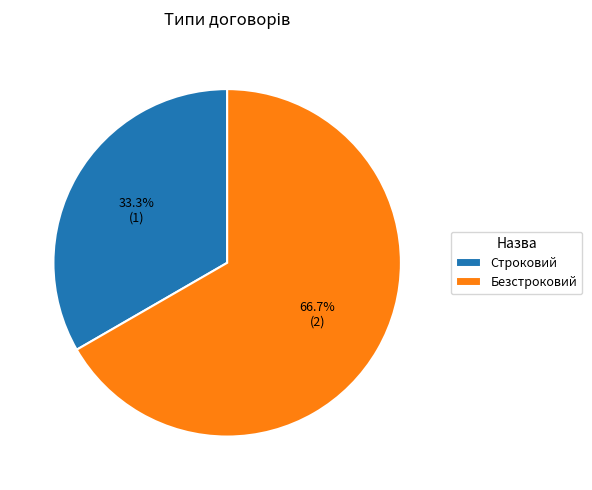

Is there a majority slice in this chart?

Yes